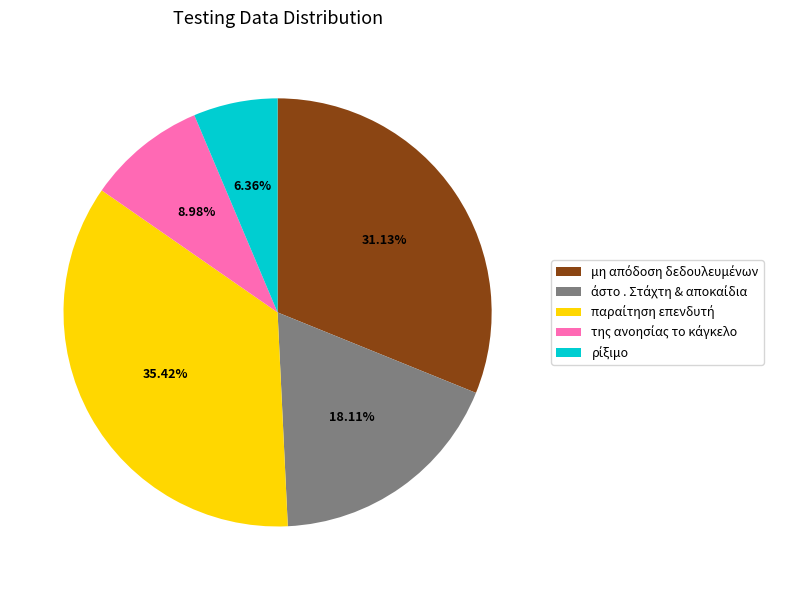

Does any single category account for the majority?

No